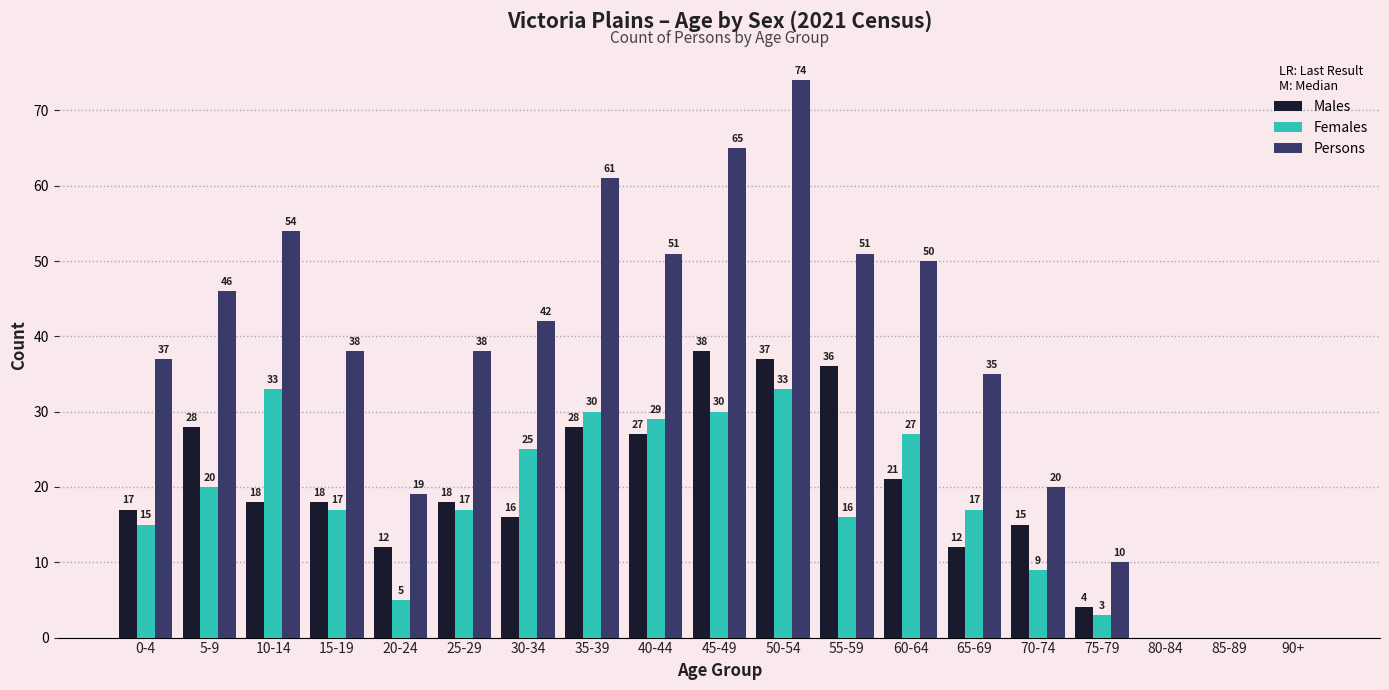

Between 50-54 and 65-69, which series saw the biggest shift?

Persons